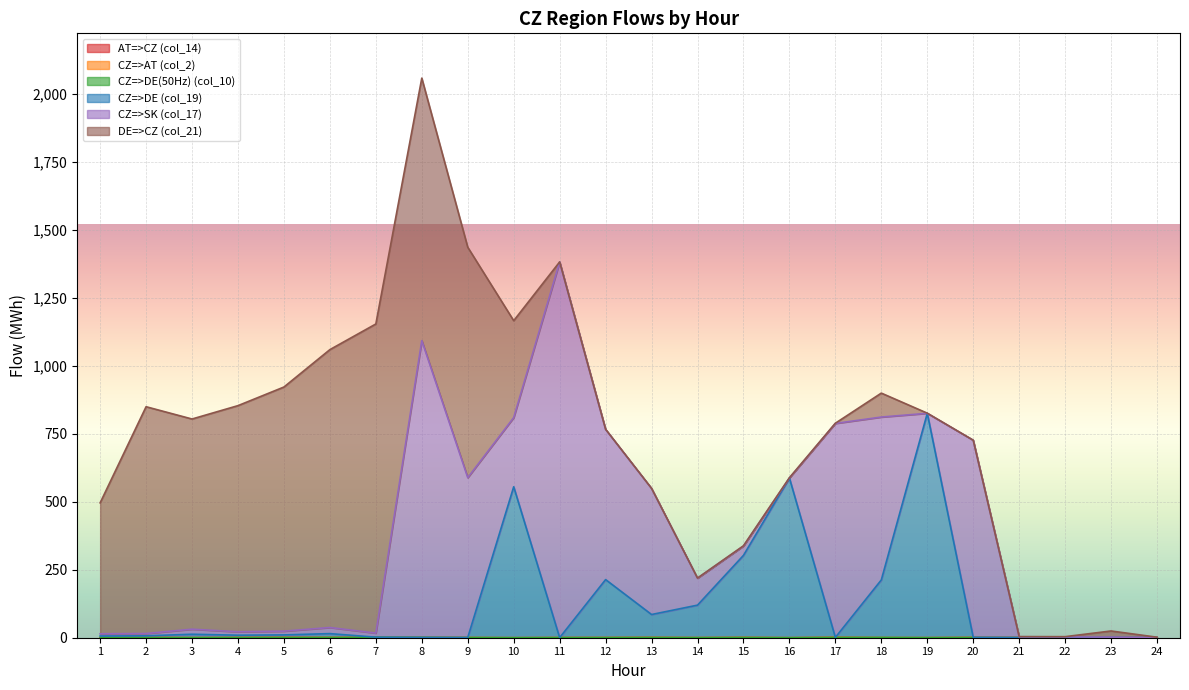

Which category has the lowest value in the DE=>CZ (col_21) series?

11